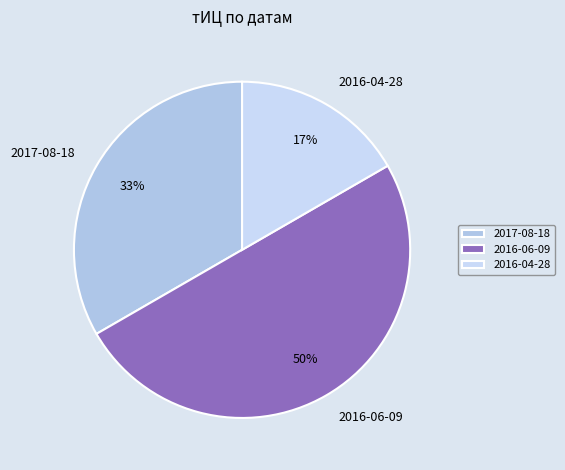

Between 2016-06-09 and 2017-08-18, which is larger?

2016-06-09